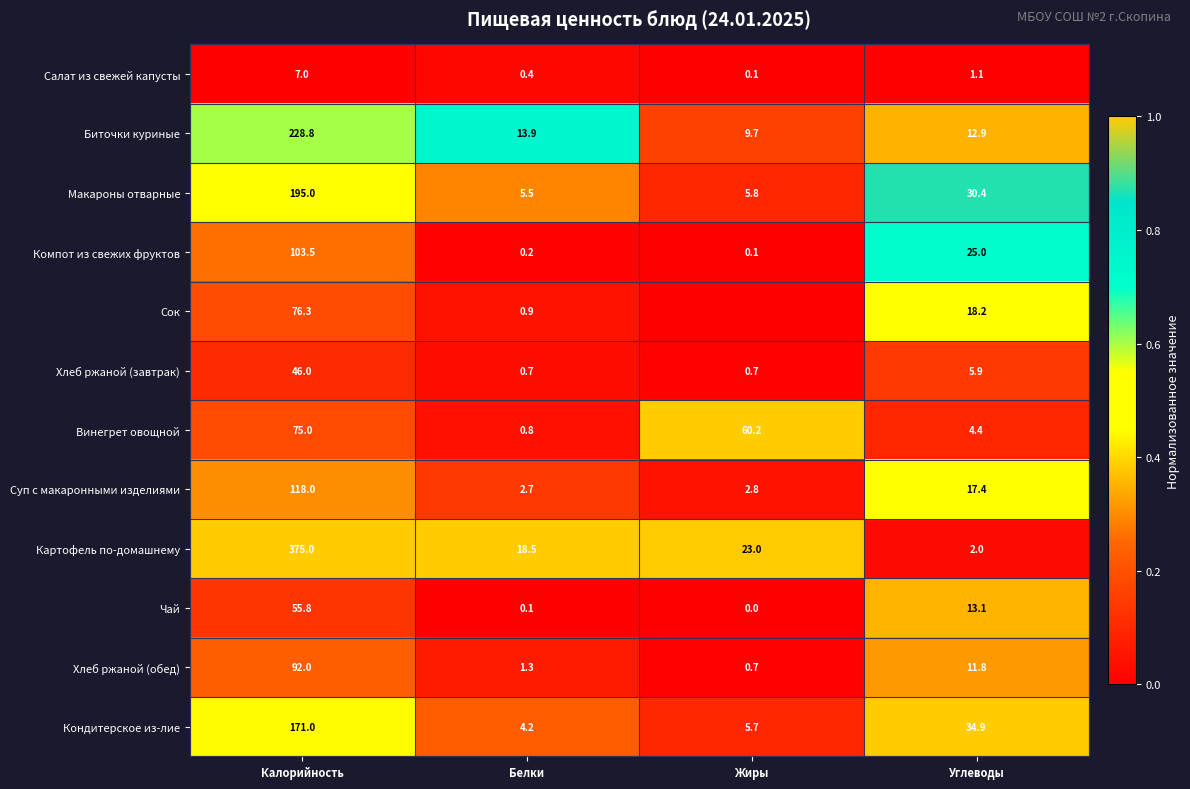

Which category has the lowest value in the Картофель по-домашнему series?

Углеводы